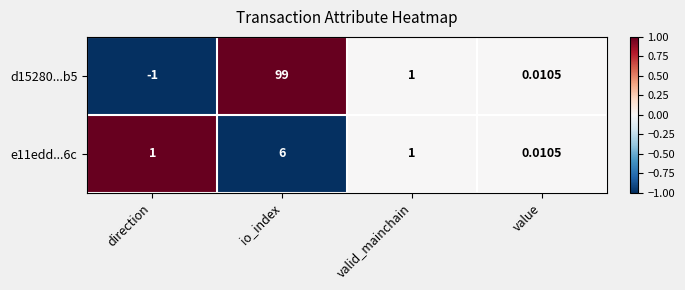

Which label corresponds to the largest value in the chart?

io_index